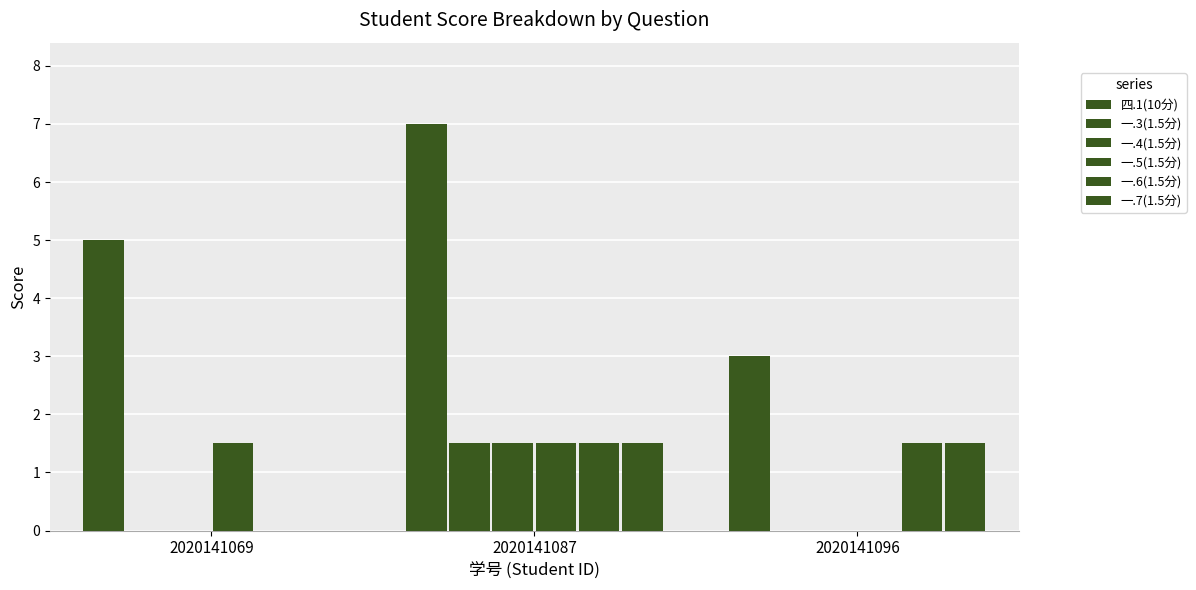

What is the value of the 一.4(1.5分) bar at the 2nd from the left?

1.5